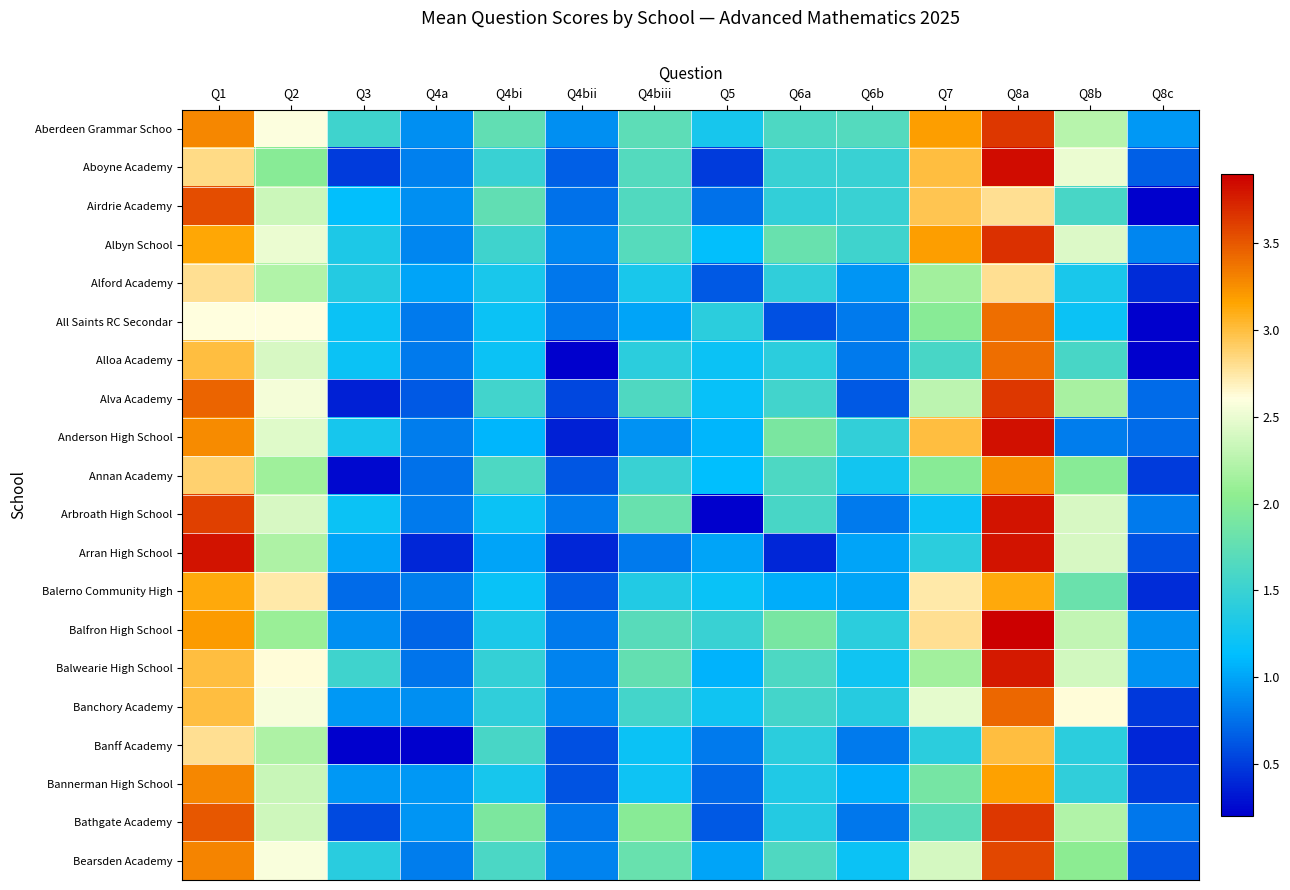

How many distinct data groups are displayed?

20